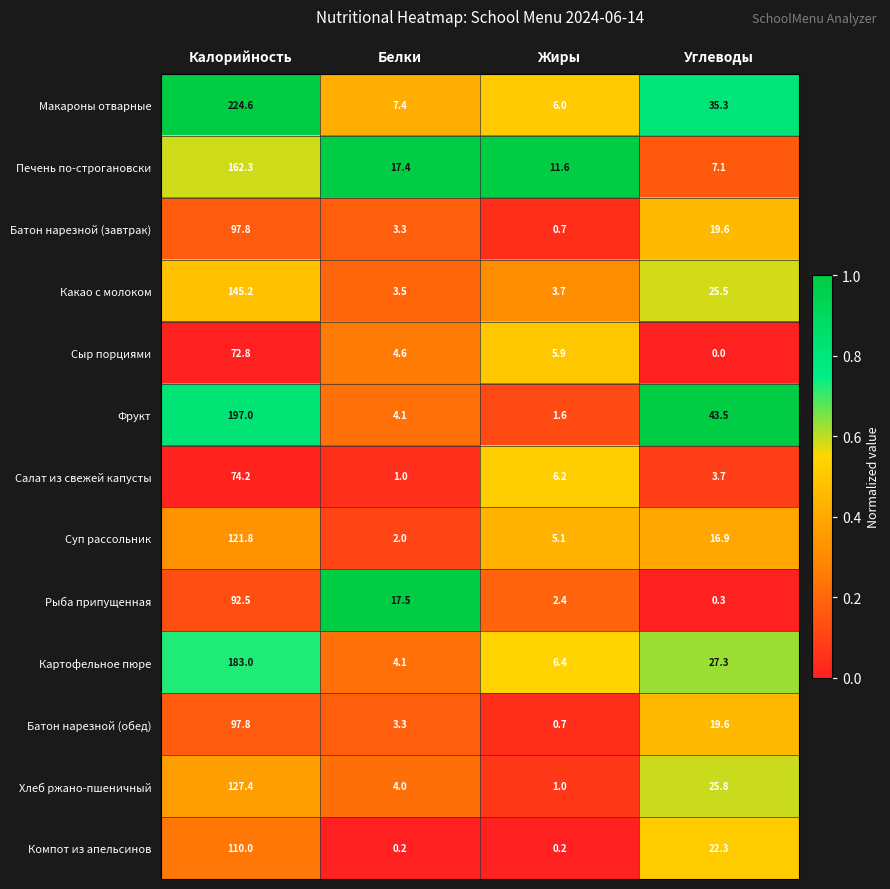

What is the difference between the highest and lowest values at Жиры?

11.4